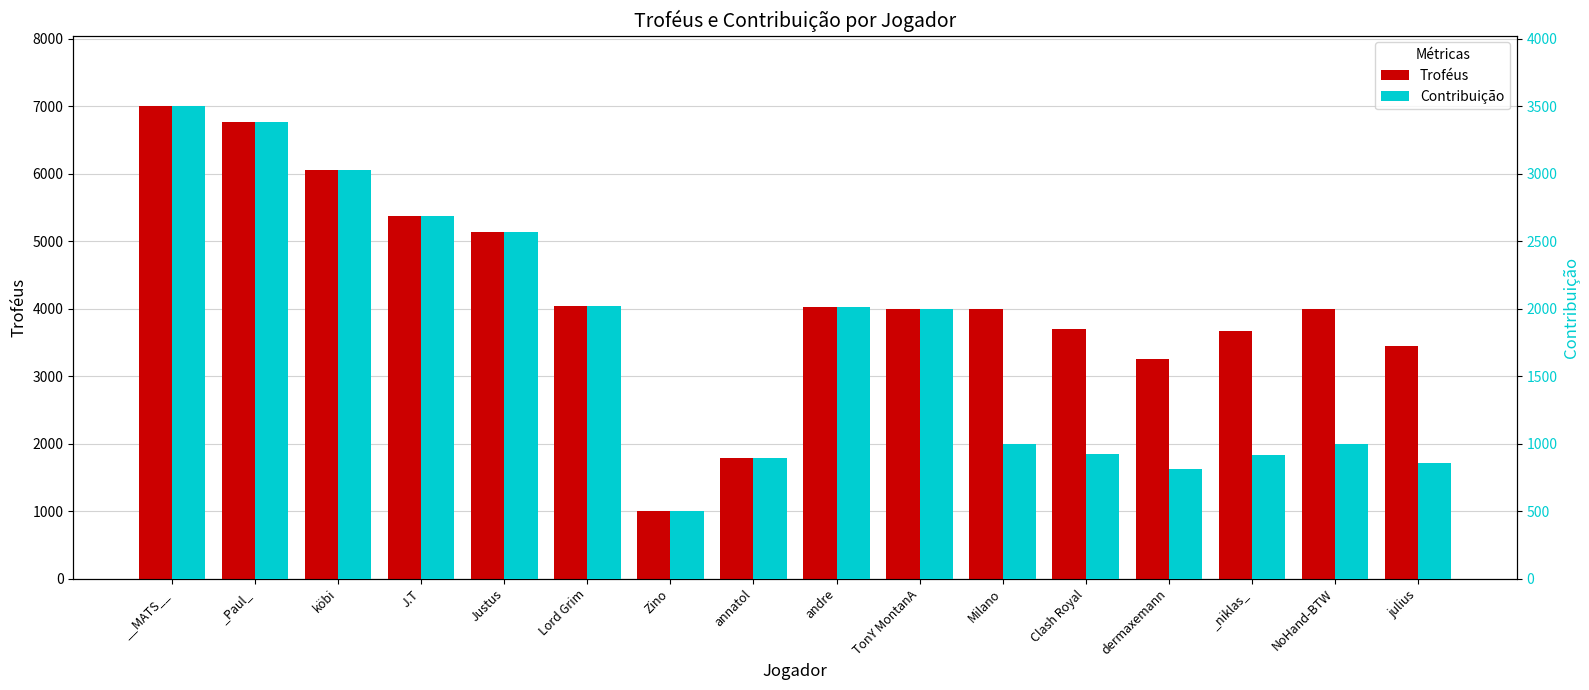

Reading left to right, transcribe all the data shown in this chart.

Troféus: __MATS__=7000	_Paul_=6766	köbi=6060	J.T=5378	Justus=5133	Lord Grim=4040	Zino=1003	annatol=1785	andre=4031	TonY MontanA=4001	Milano=4001	Clash Royal=3700	dermaxemann=3249	_niklas_=3674	NoHand-BTW=4001	julius=3441
Contribuição: __MATS__=3500	_Paul_=3383	köbi=3030	J.T=2689	Justus=2566	Lord Grim=2020	Zino=501	annatol=892	andre=2015	TonY MontanA=2000	Milano=1000	Clash Royal=925	dermaxemann=812	_niklas_=918	NoHand-BTW=1000	julius=860